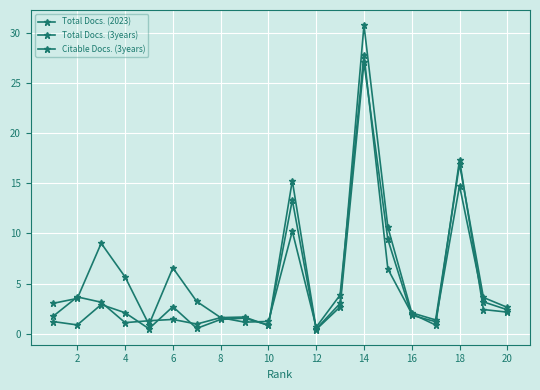

What is the lowest value of the Total Docs. (3years) series?

0.4